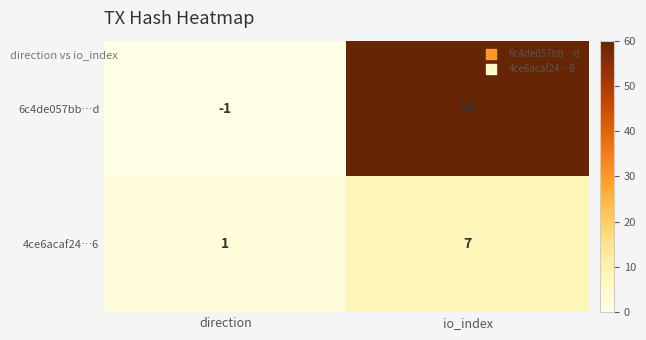

What is the sum of the 6c4de057bb…d values at direction and io_index?

58